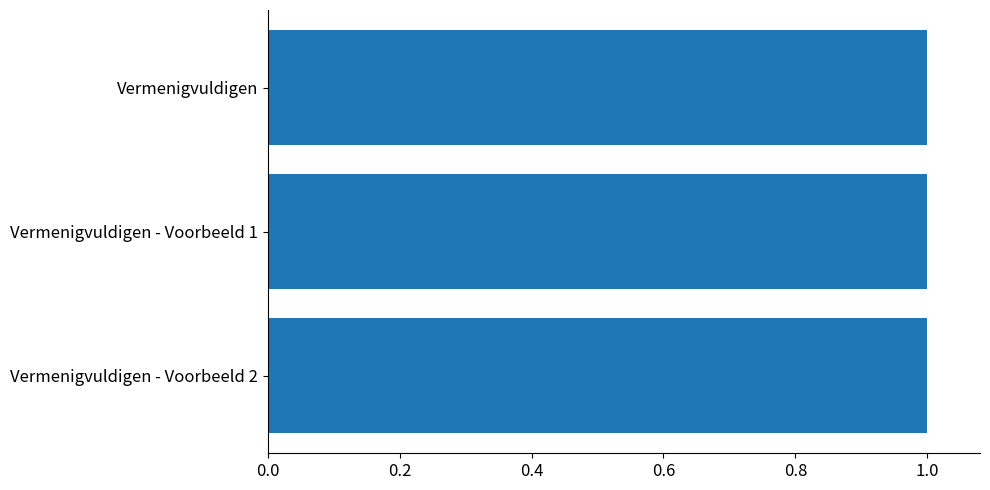

Is it true that the value at Vermenigvuldigen is 0.3?

False